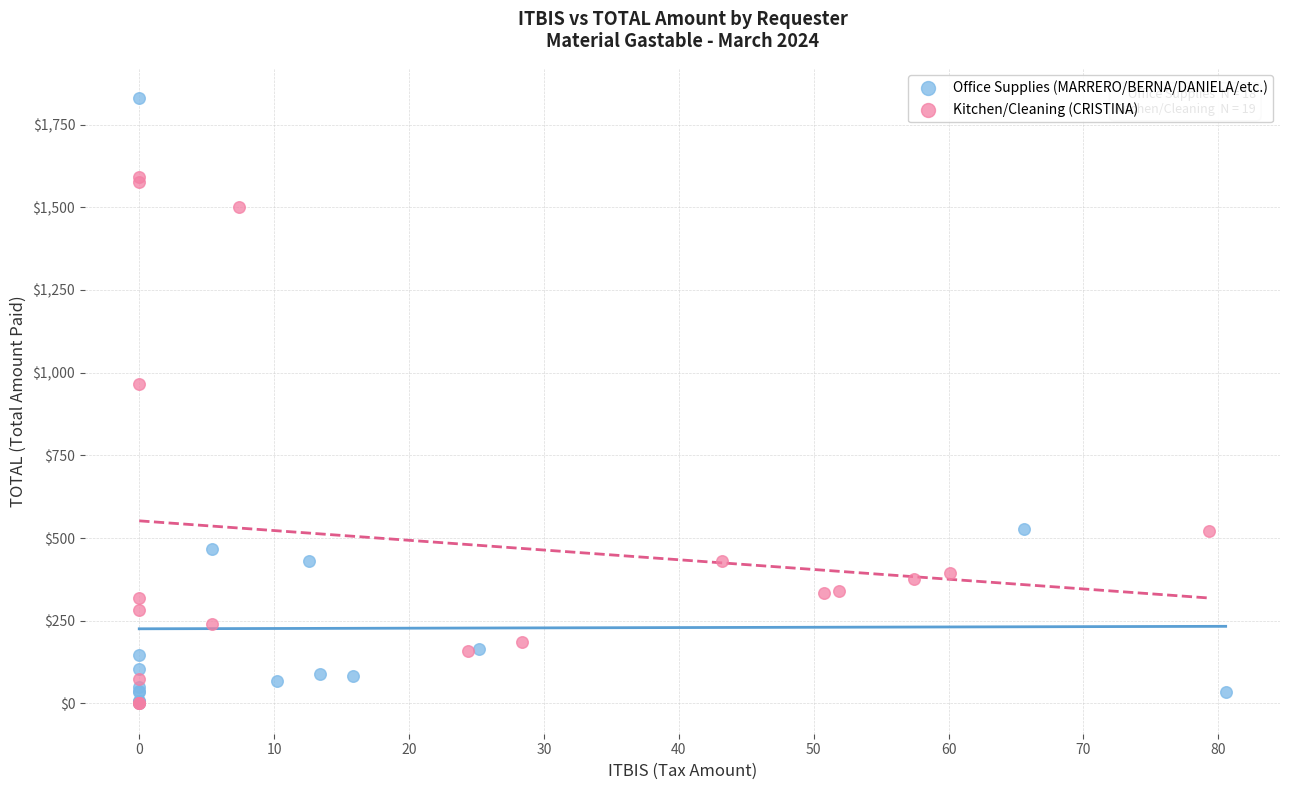

Which series contains the highest Y value?

Office Supplies (MARRERO/BERNA/DANIELA/etc.)